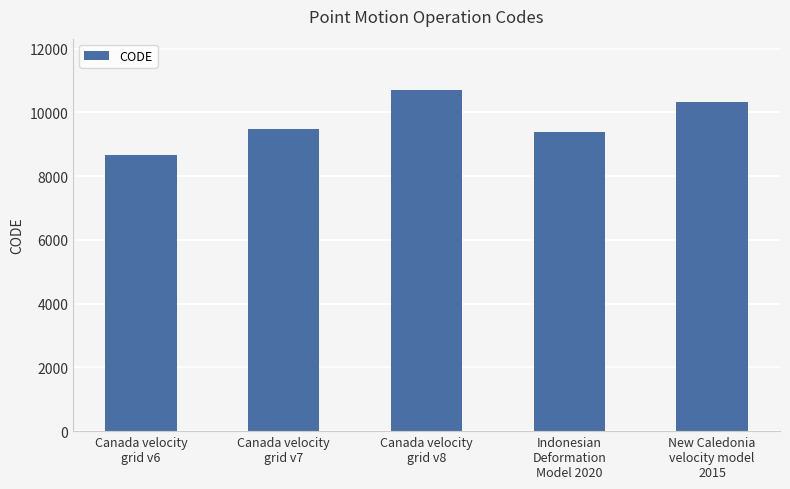

True or false: the data shows 4620 at Canada velocity
grid v7.

False